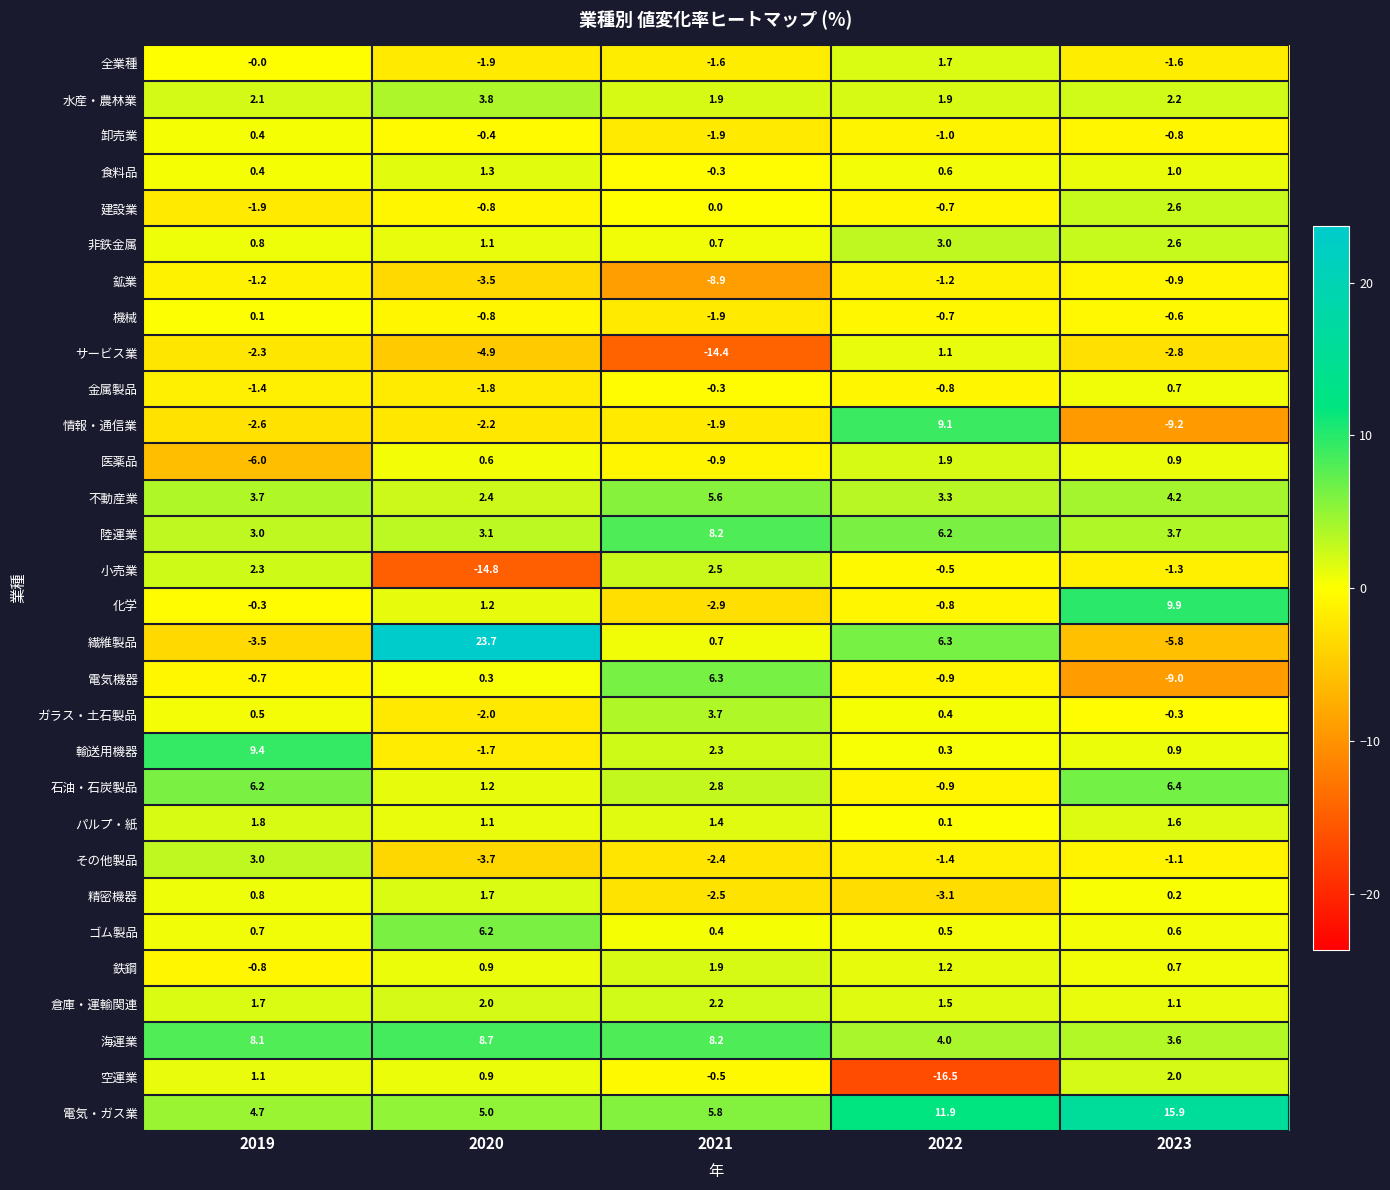

Rank the categories by 金属製品 value from highest to lowest.

2023, 2021, 2022, 2019, 2020